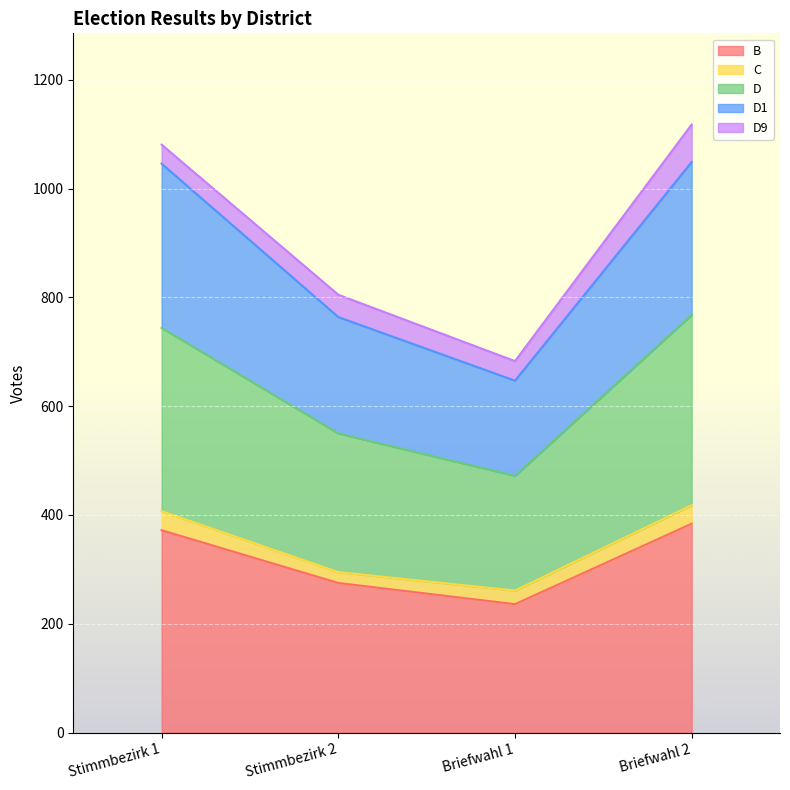

The value of B at Briefwahl 2 is 547. True or false?

False